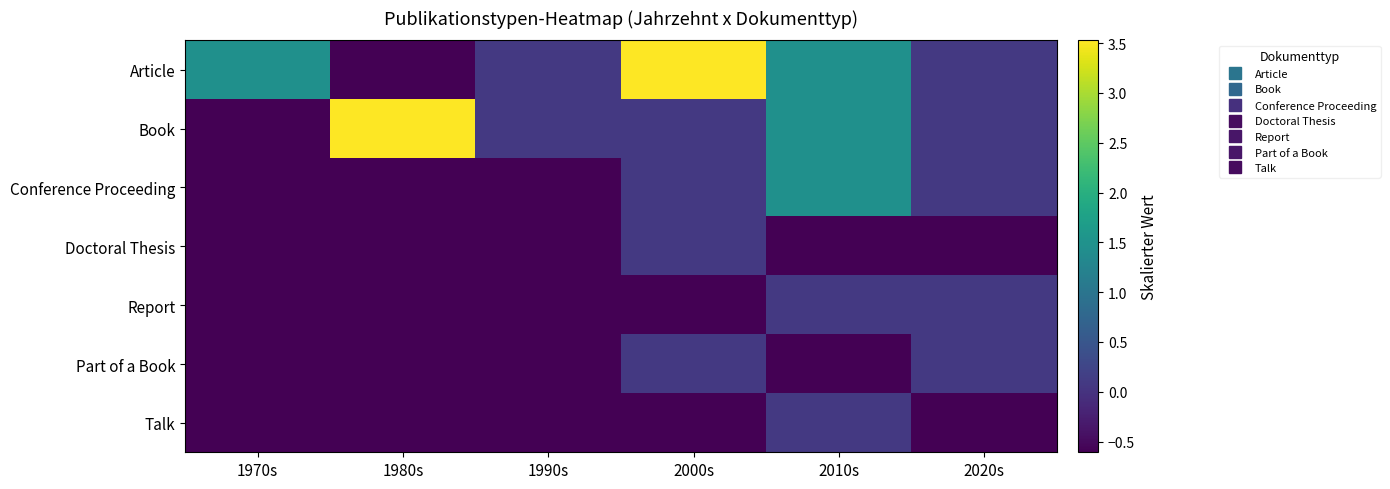

Reading left to right, list all the values displayed in this chart.

Article: 1970s=1.5	1980s=-0.6	1990s=0.1	2000s=3.5	2010s=1.5	2020s=0.1
Book: 1970s=-0.6	1980s=3.5	1990s=0.1	2000s=0.1	2010s=1.5	2020s=0.1
Conference Proceeding: 1970s=-0.6	1980s=-0.6	1990s=-0.6	2000s=0.1	2010s=1.5	2020s=0.1
Doctoral Thesis: 1970s=-0.6	1980s=-0.6	1990s=-0.6	2000s=0.1	2010s=-0.6	2020s=-0.6
Report: 1970s=-0.6	1980s=-0.6	1990s=-0.6	2000s=-0.6	2010s=0.1	2020s=0.1
Part of a Book: 1970s=-0.6	1980s=-0.6	1990s=-0.6	2000s=0.1	2010s=-0.6	2020s=0.1
Talk: 1970s=-0.6	1980s=-0.6	1990s=-0.6	2000s=-0.6	2010s=0.1	2020s=-0.6